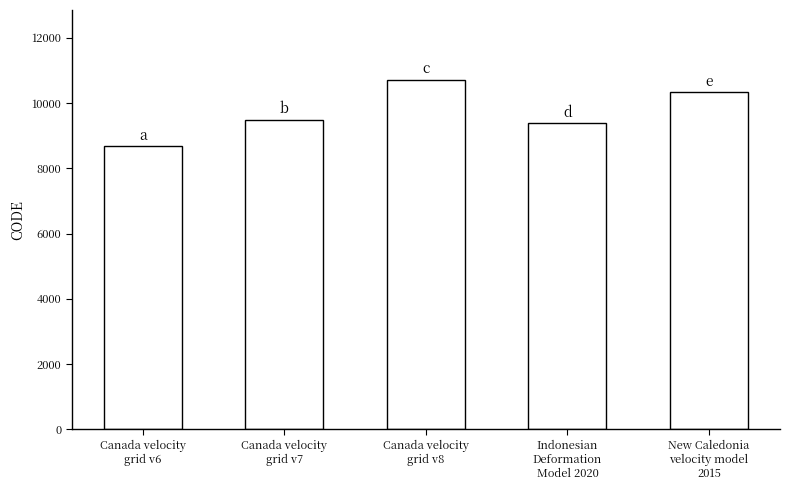

What is the label of the 4th bar from the right?

Canada velocity
grid v7